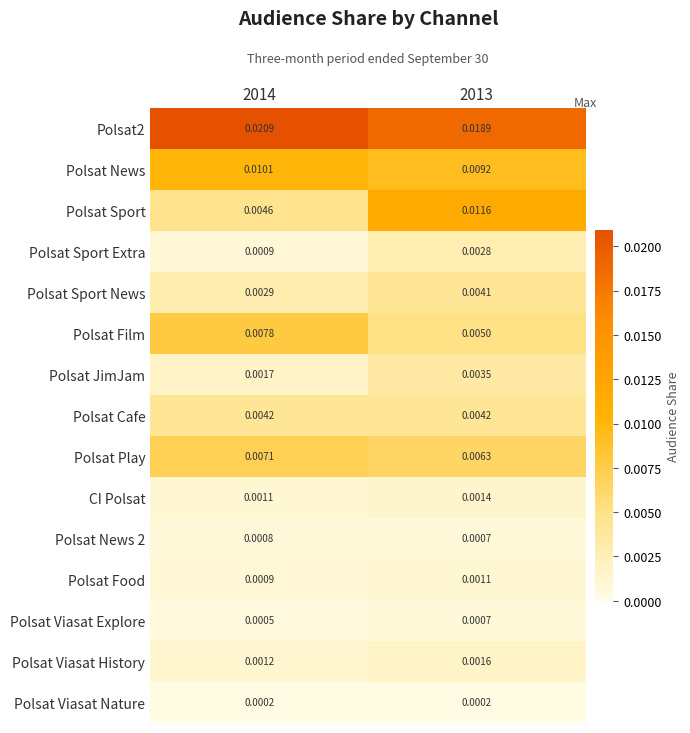

Is the value of Polsat2 at 2014 greater than the value of Polsat Cafe at 2014?

Yes